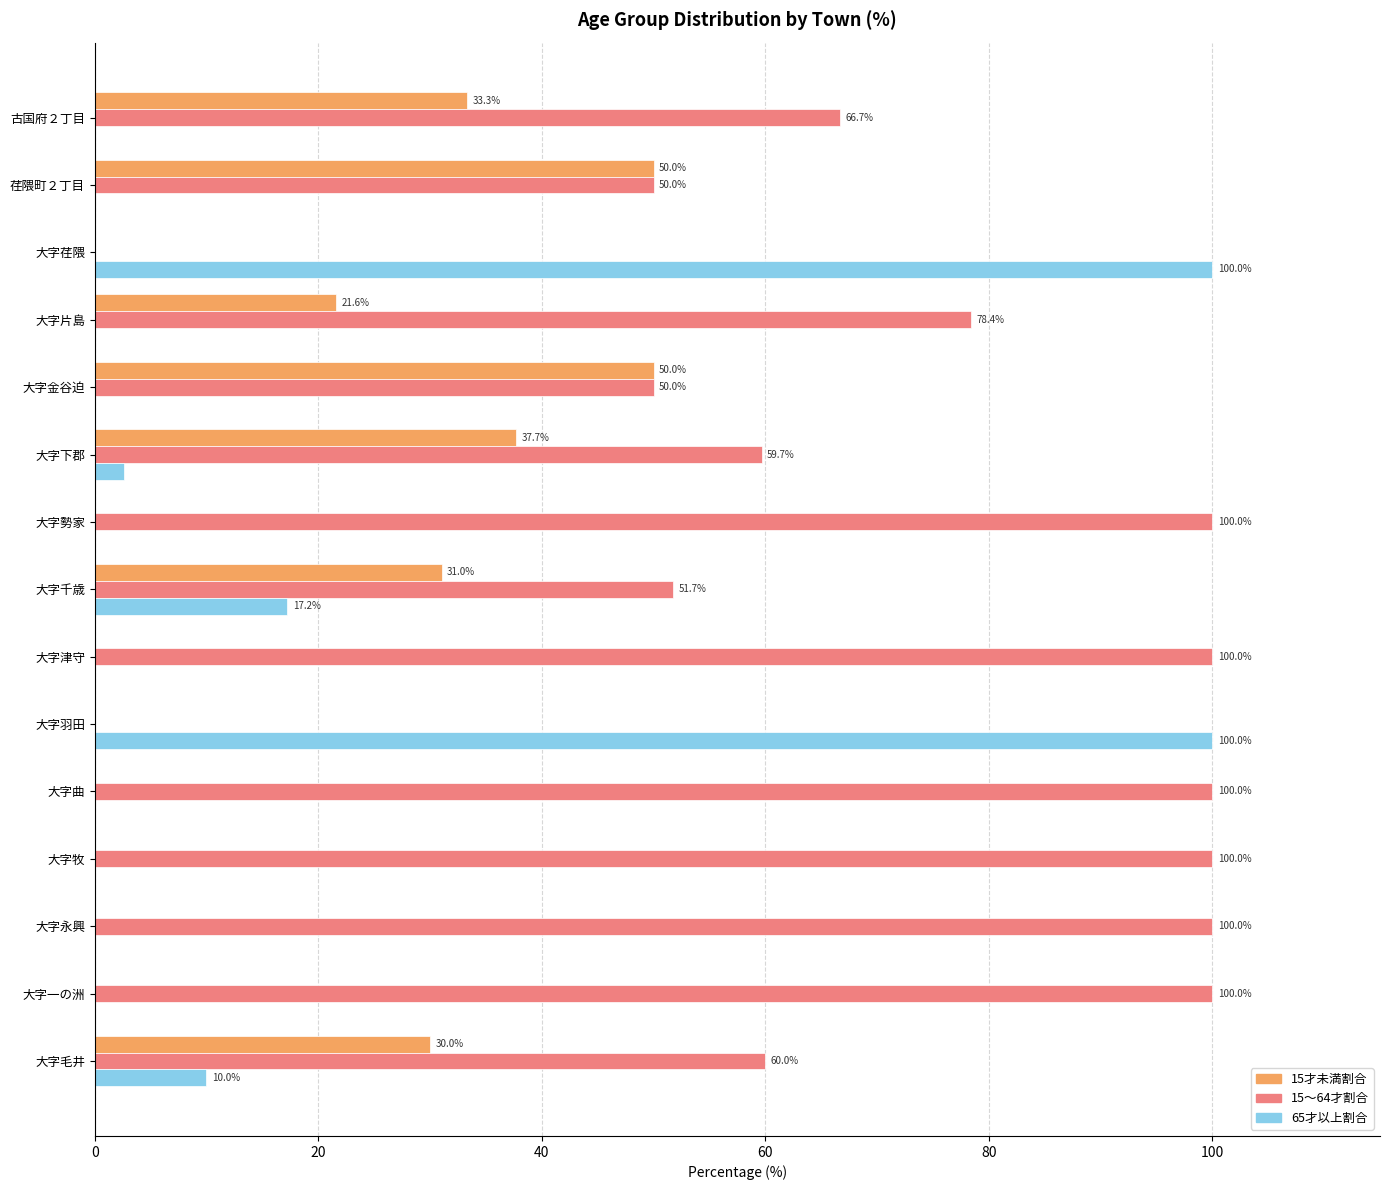

Which series has the largest total across all categories?

15～64才割合